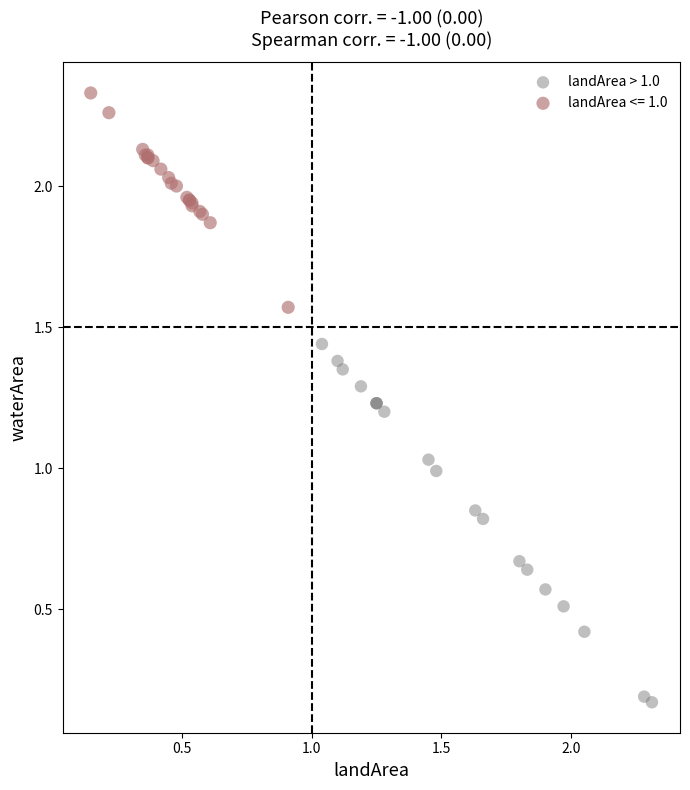

Which series reaches the minimum Y coordinate?

landArea > 1.0